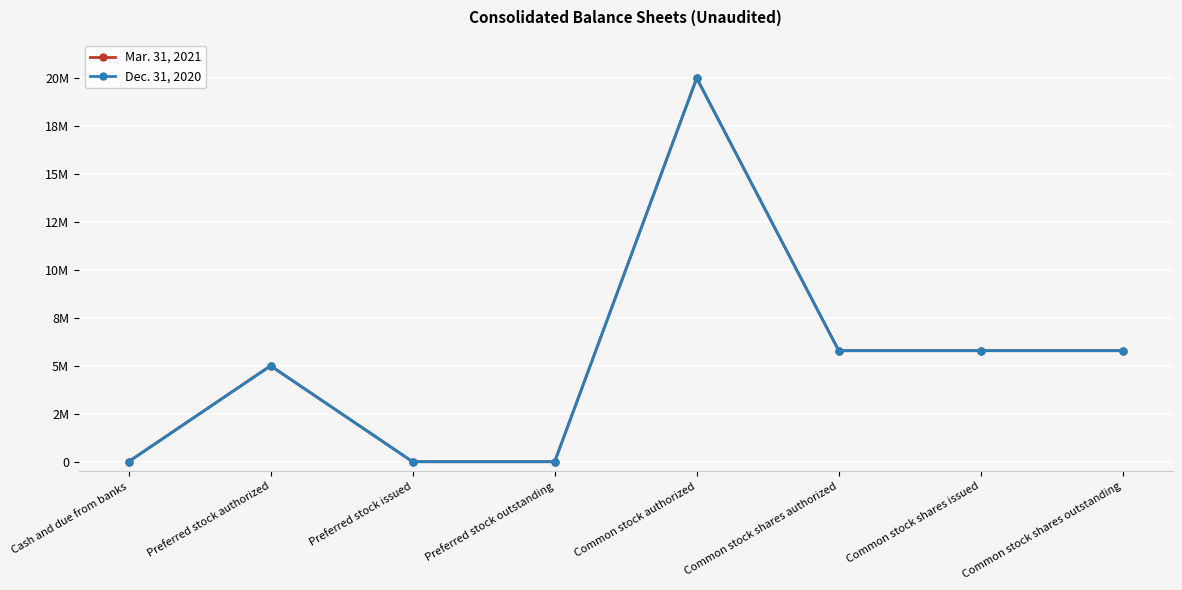

True or false: Dec. 31, 2020 has more than 2 interior local peaks.

False